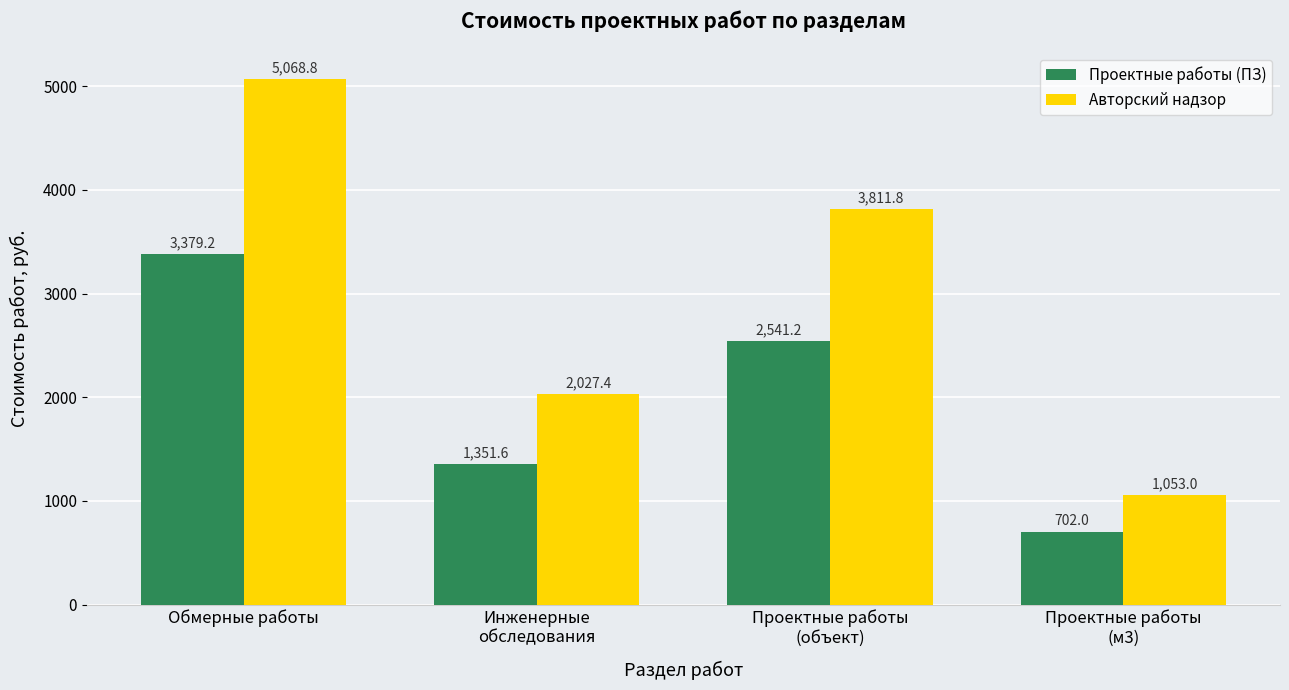

What is the average value of the Проектные работы (ПЗ) series?

1993.5